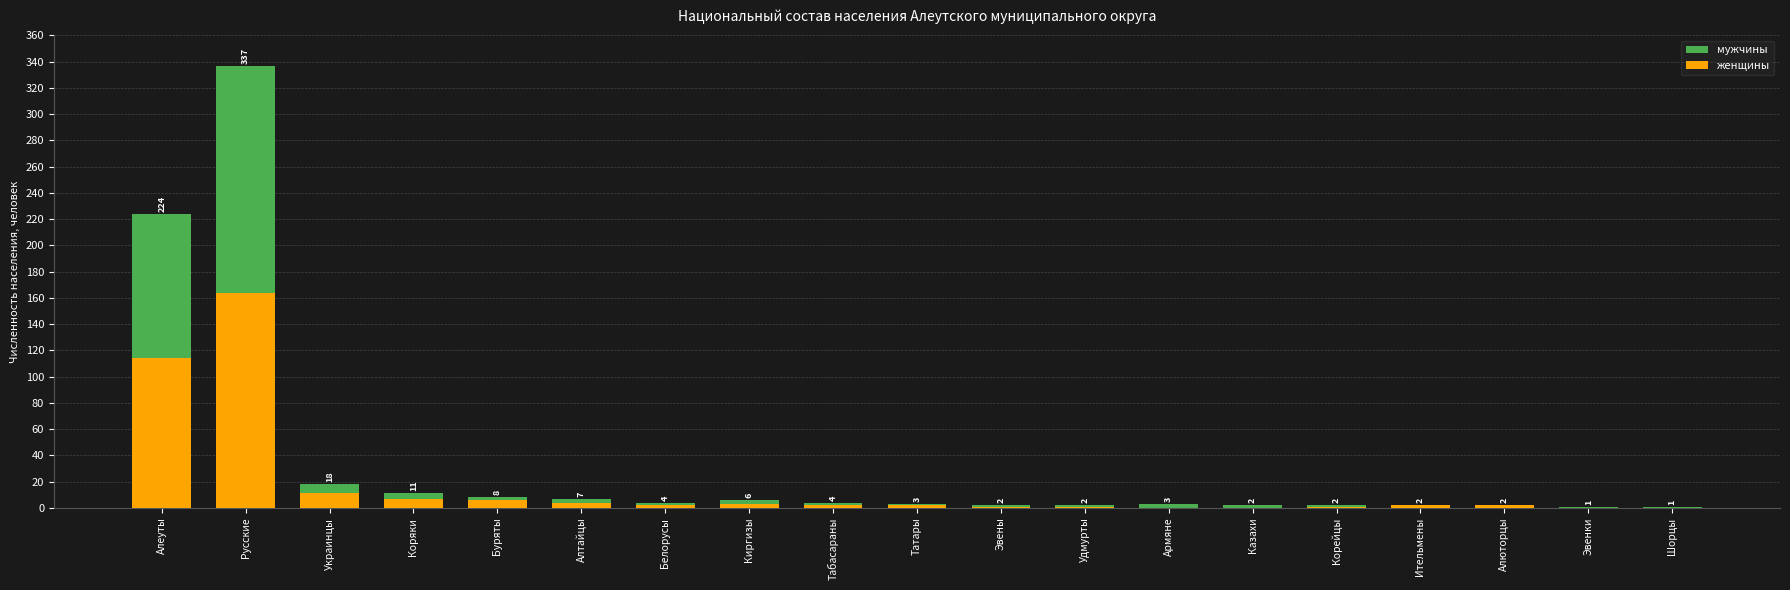

Is the value of женщины at Татары greater than the value of мужчины at Табасараны?

No